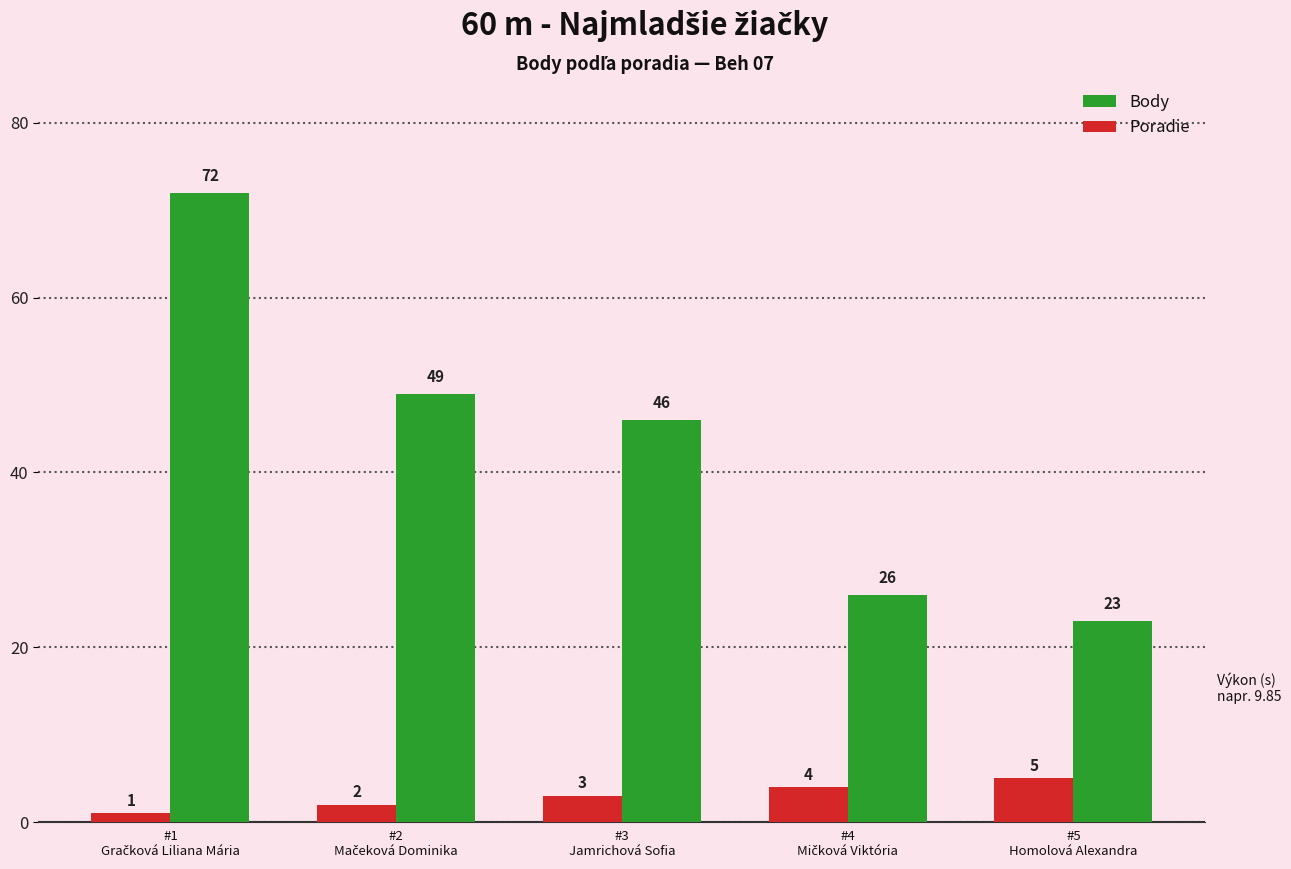

Reading left to right, what are all the values shown in this chart?

Body: 72	49	46	26	23
Poradie: 1	2	3	4	5